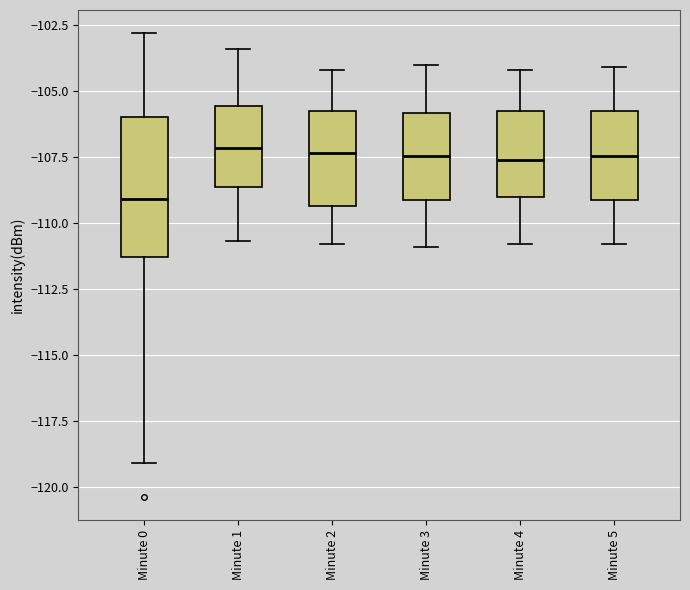

Where does the lower whisker of the box for Minute 3 end on the y-axis? The values are not printed on the chart, so give them approximately, as read against the axis.

-111.0